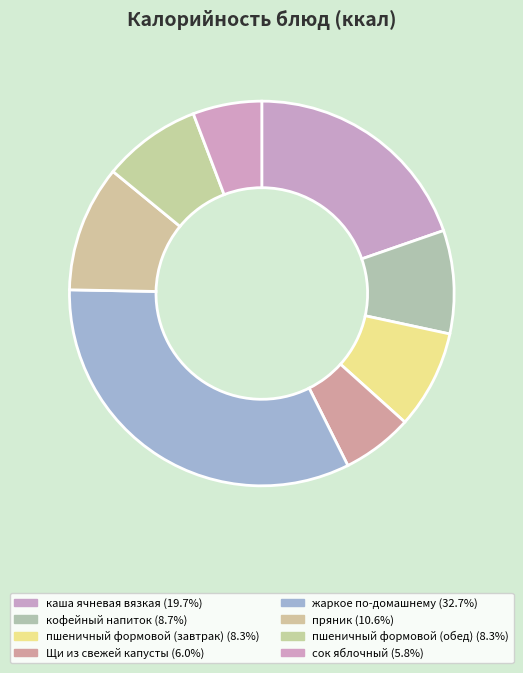

Does any single category account for the majority?

No